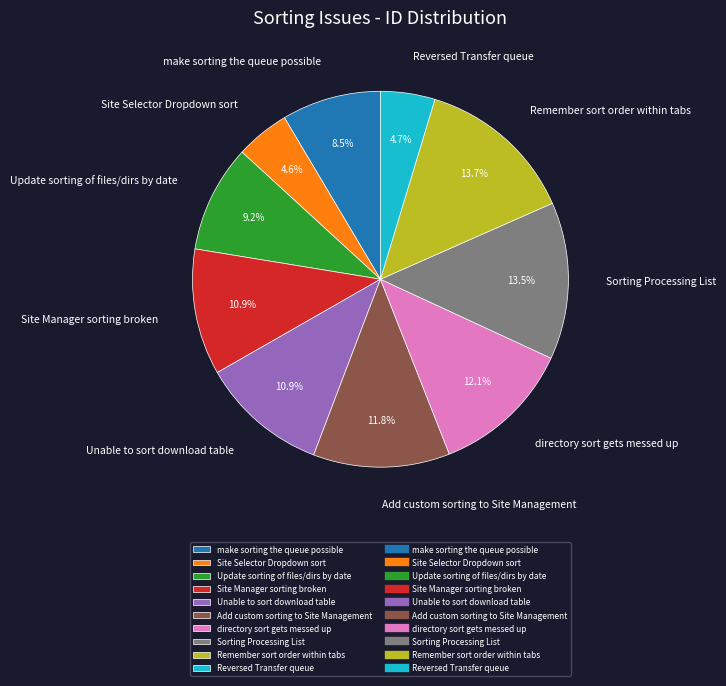

To the nearest percent, what is the difference between the Reversed Transfer queue and Unable to sort download table slice percentages?

6%